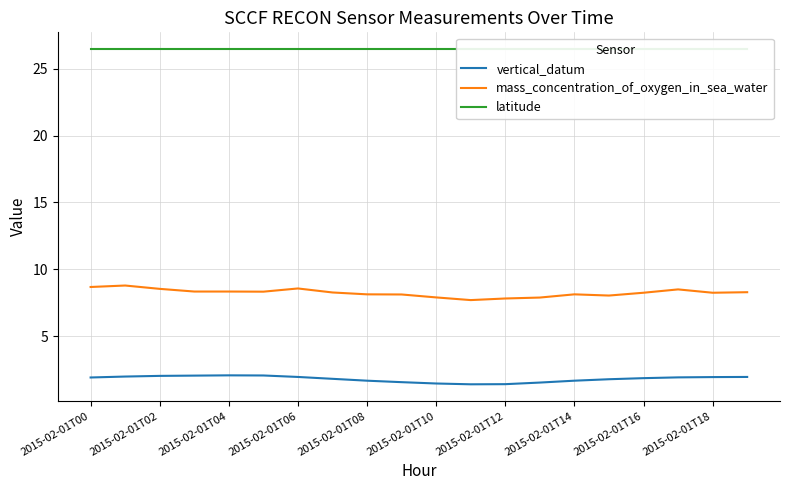

In vertical_datum, how many points are lower than both neighbors (excluding endpoints)?

1